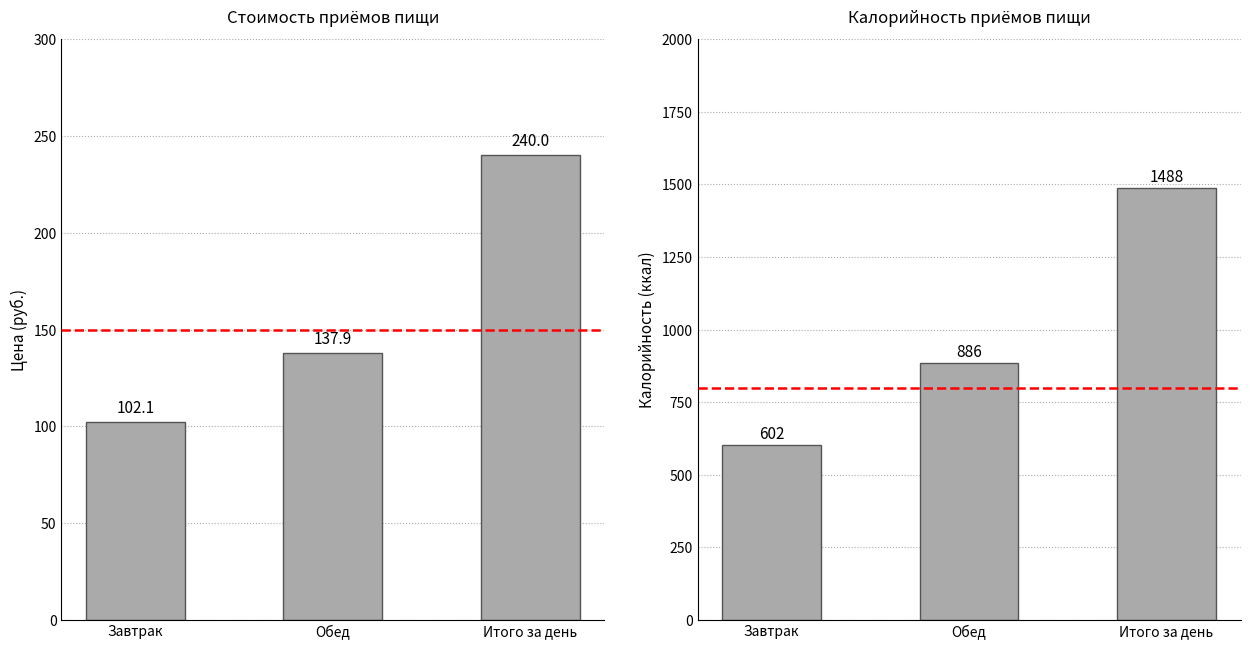

What is the average value of the Цена series?

160.0